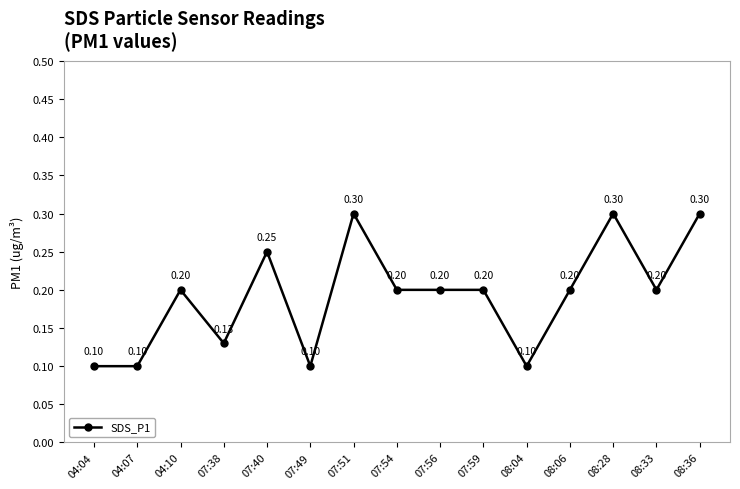

How many series are shown in this chart?

1